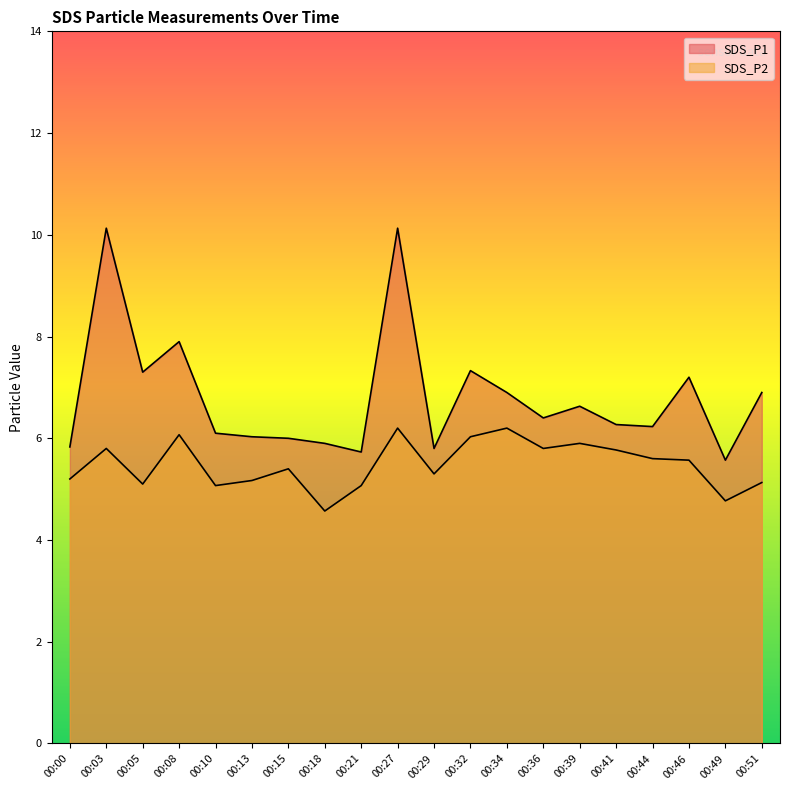

Does the chart display data point markers on the line(s)?

No